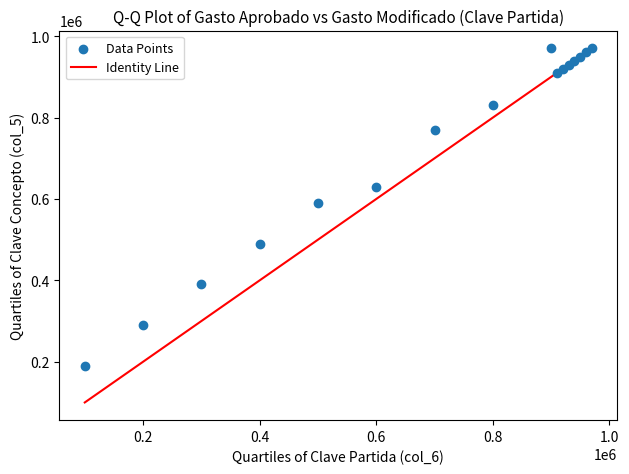

What is the range of X values (max minus min)?

870000